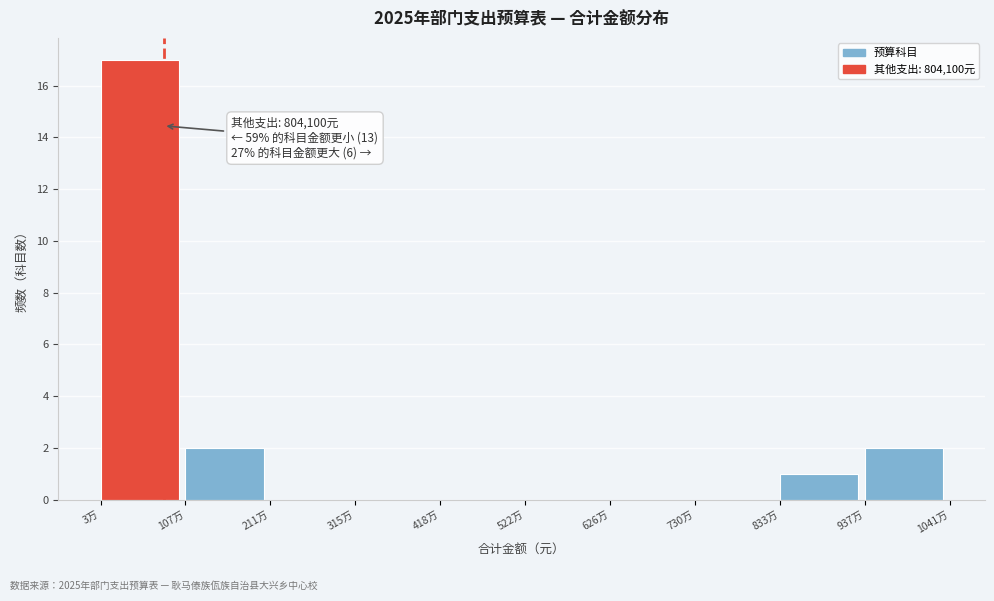

Reading left to right, extract all data points from this chart.

3万=17	107万=2	211万=0	315万=0	418万=0	522万=0	626万=0	730万=0	833万=1	937万=2